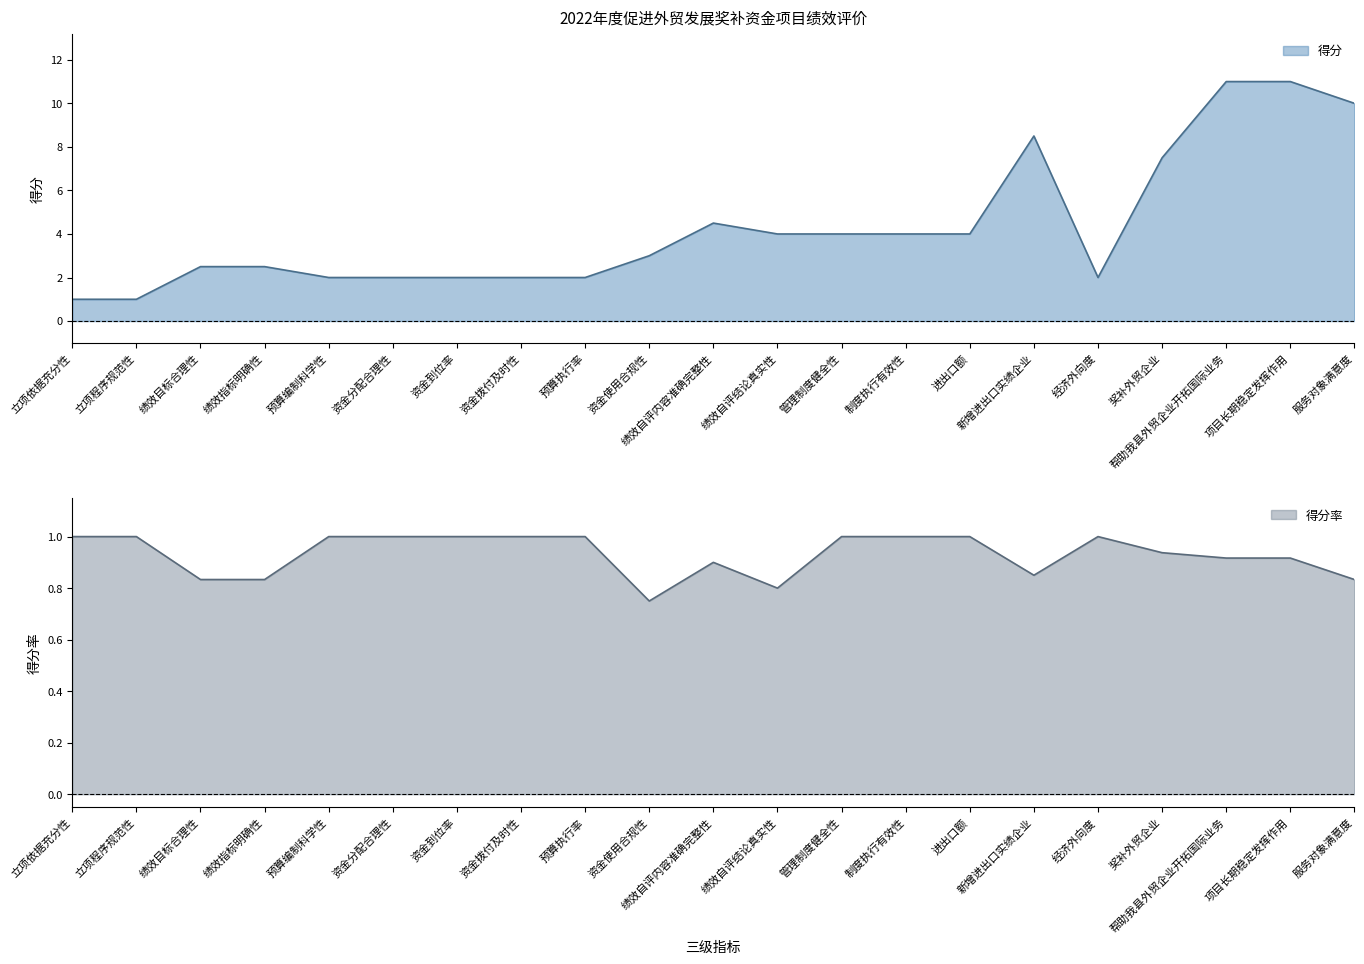

Reading right to left, list all the values displayed in this chart.

得分: 10.0	11.0	11.0	7.5	2.0	8.5	4.0	4.0	4.0	4.0	4.5	3.0	2.0	2.0	2.0	2.0	2.0	2.5	2.5	1.0	1.0
得分率: 0.8	0.9	0.9	0.9	1.0	0.8	1.0	1.0	1.0	0.8	0.9	0.8	1.0	1.0	1.0	1.0	1.0	0.8	0.8	1.0	1.0